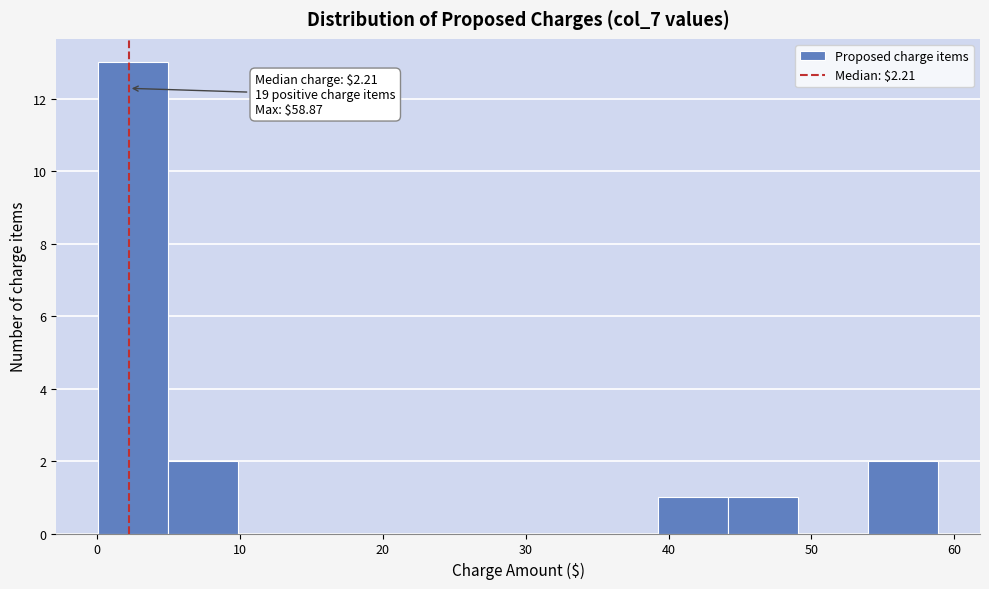

Over which range of the x-axis is the bar tallest?

0 to 5